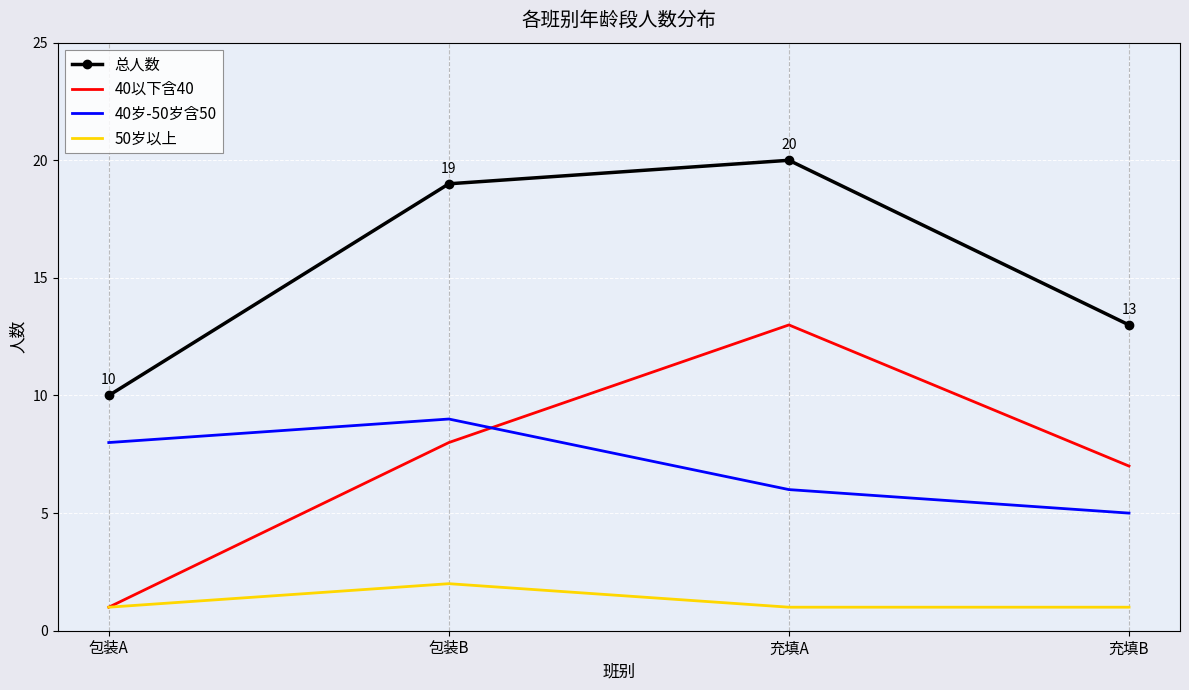

List the labels in order of 总人数 value, largest first.

充填A, 包装B, 充填B, 包装A